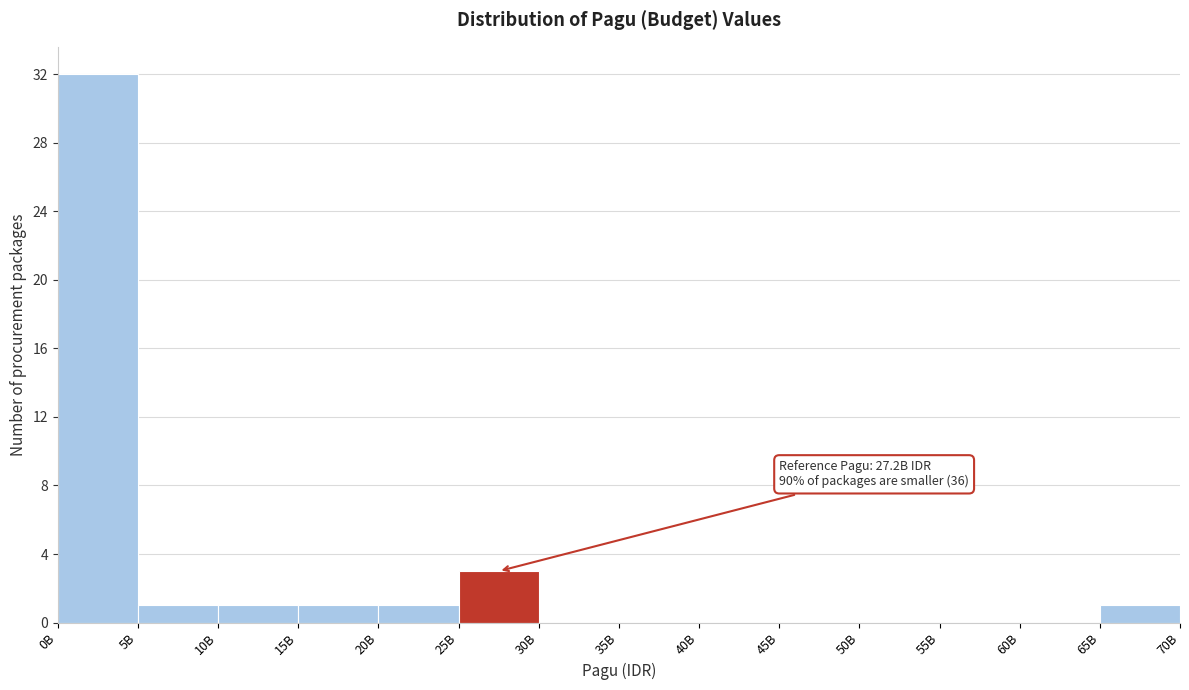

Reading left to right, extract all data points from this chart.

0B=32	5B=1	10B=1	15B=1	20B=1	25B=3	30B=0	35B=0	40B=0	45B=0	50B=0	55B=0	60B=0	65B=1